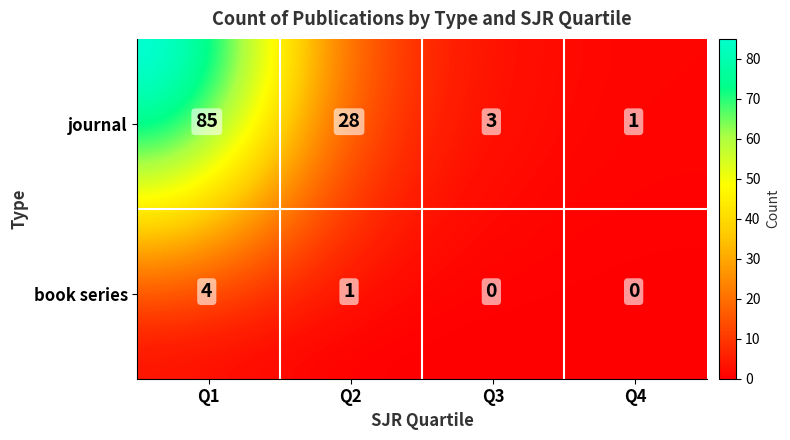

Which has a higher value, journal_Q4 or book series_Q1?

book series_Q1